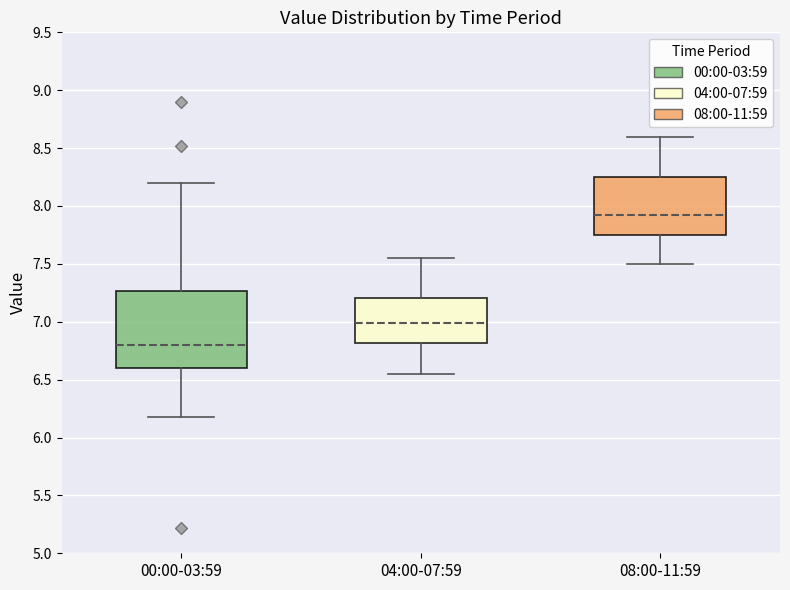

Reading left to right, transcribe this box plot: for each box, give where its median line is, the range the box spans, and where its two whiskers end, as read against the y-axis. The values are not printed on the chart, so give them approximately, as read against the axis.

00:00-03:59: median 6.80, box 6.60 to 7.25, whiskers 6.20 to 8.20
04:00-07:59: median 7.00, box 6.80 to 7.20, whiskers 6.55 to 7.55
08:00-11:59: median 7.95, box 7.75 to 8.25, whiskers 7.50 to 8.60